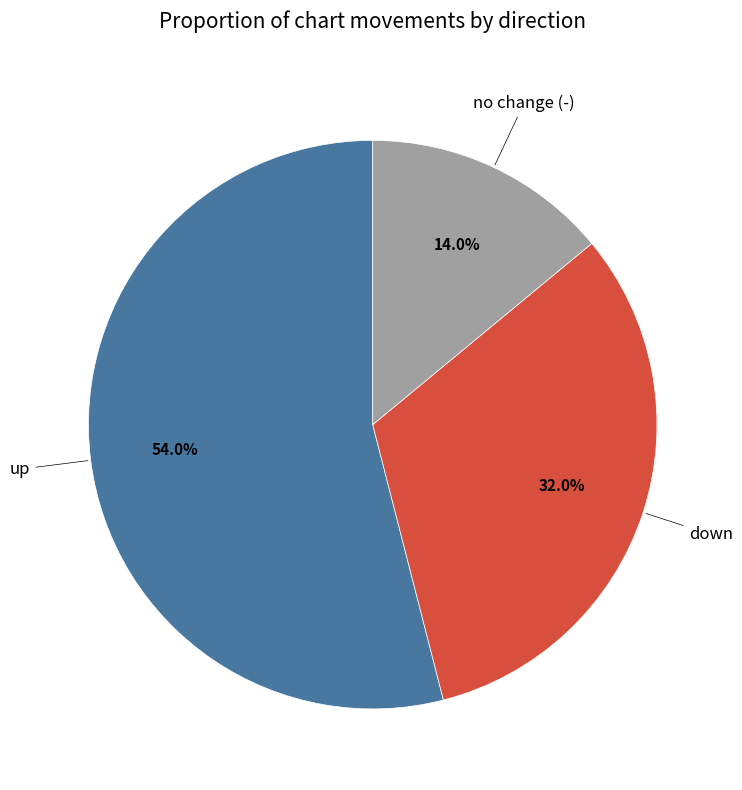

Is there a majority slice in this chart?

Yes